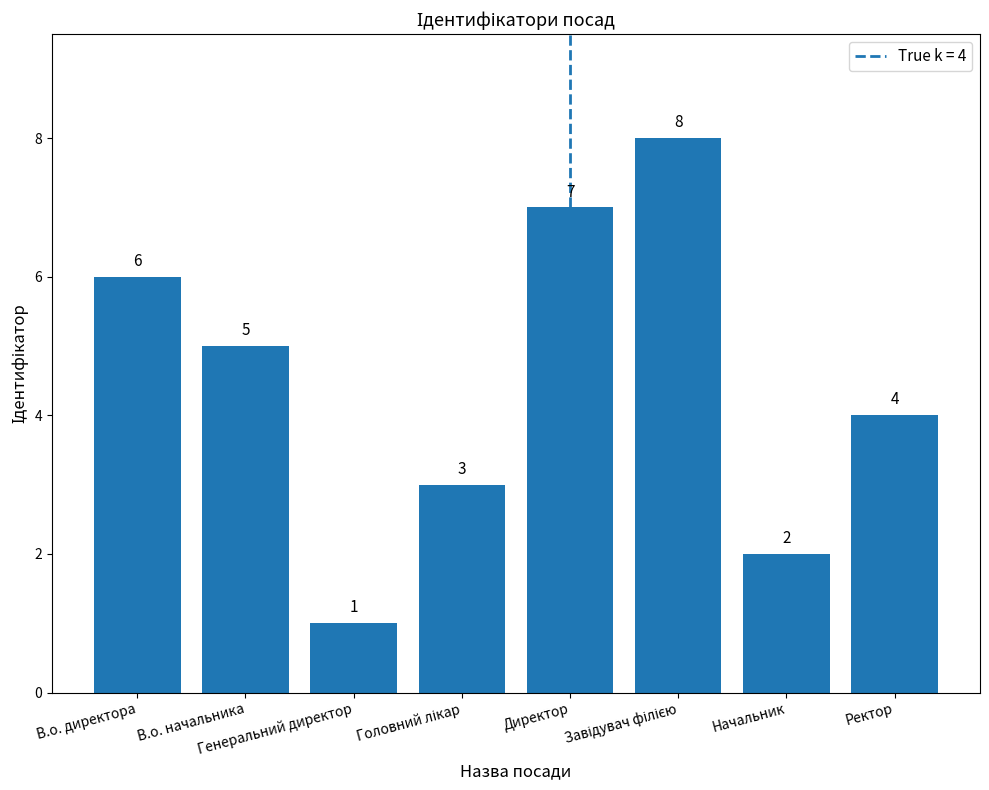

What is the difference between the maximum and minimum values?

7